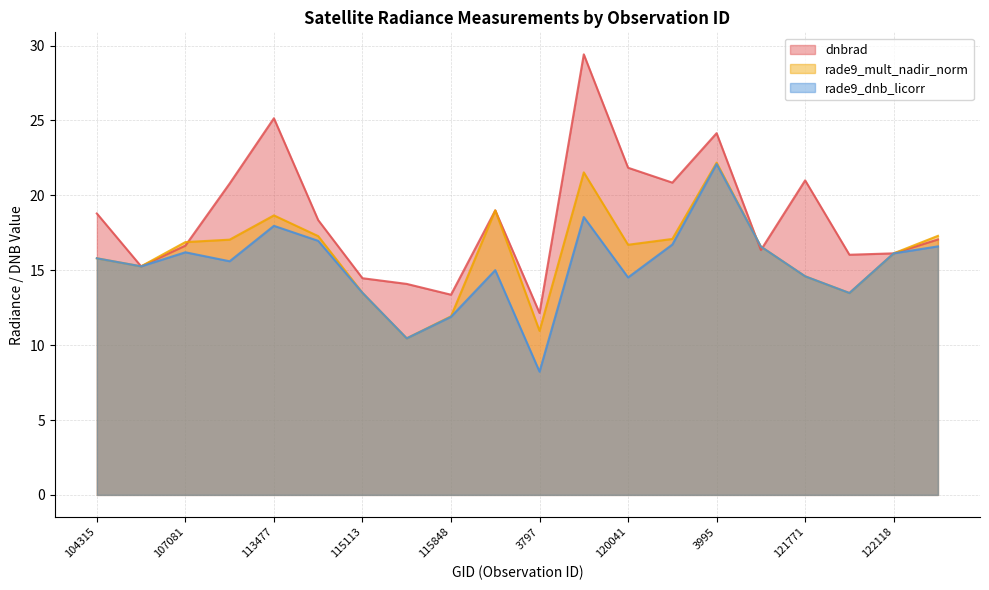

Between 113127 and 120556, which series saw the biggest shift?

rade9_dnb_licorr